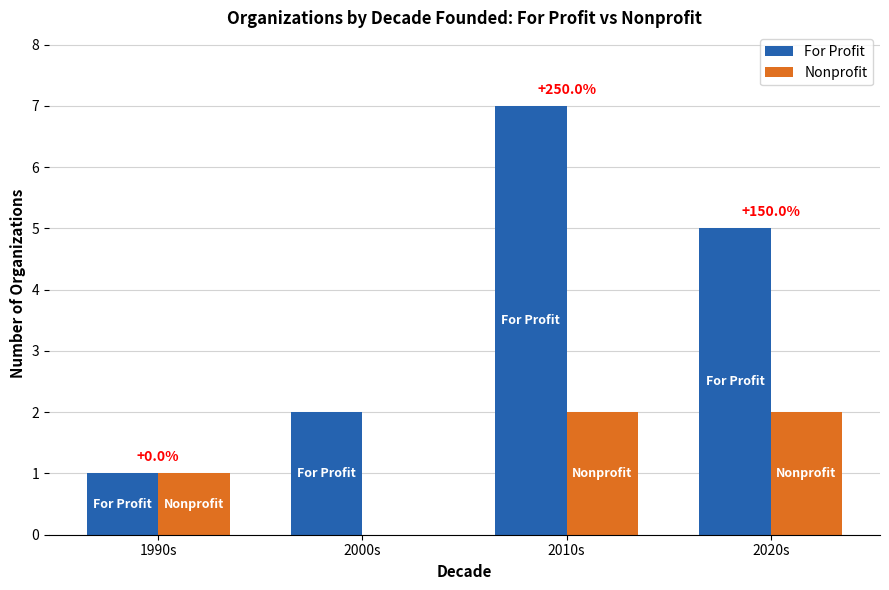

Count the number of data series in this chart.

2